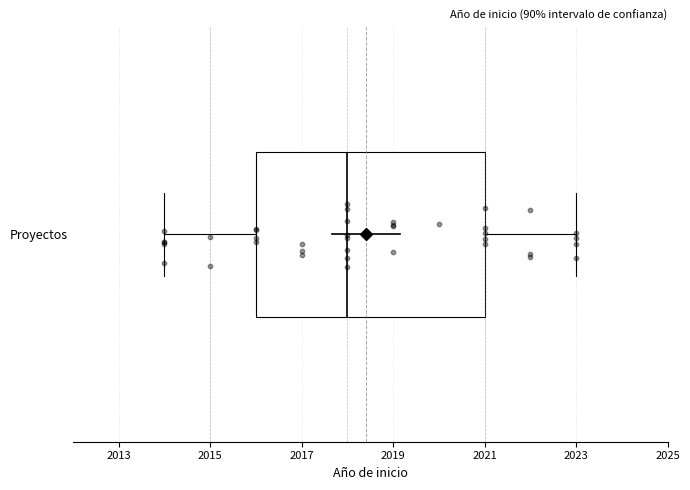

Read this box plot against the x-axis: the position of the median line, the range covered by the box, and the ends of both whiskers. The values are not printed on the chart, so give them approximately, as read against the axis.

median 2018, box 2016 to 2021, whiskers 2014 to 2023